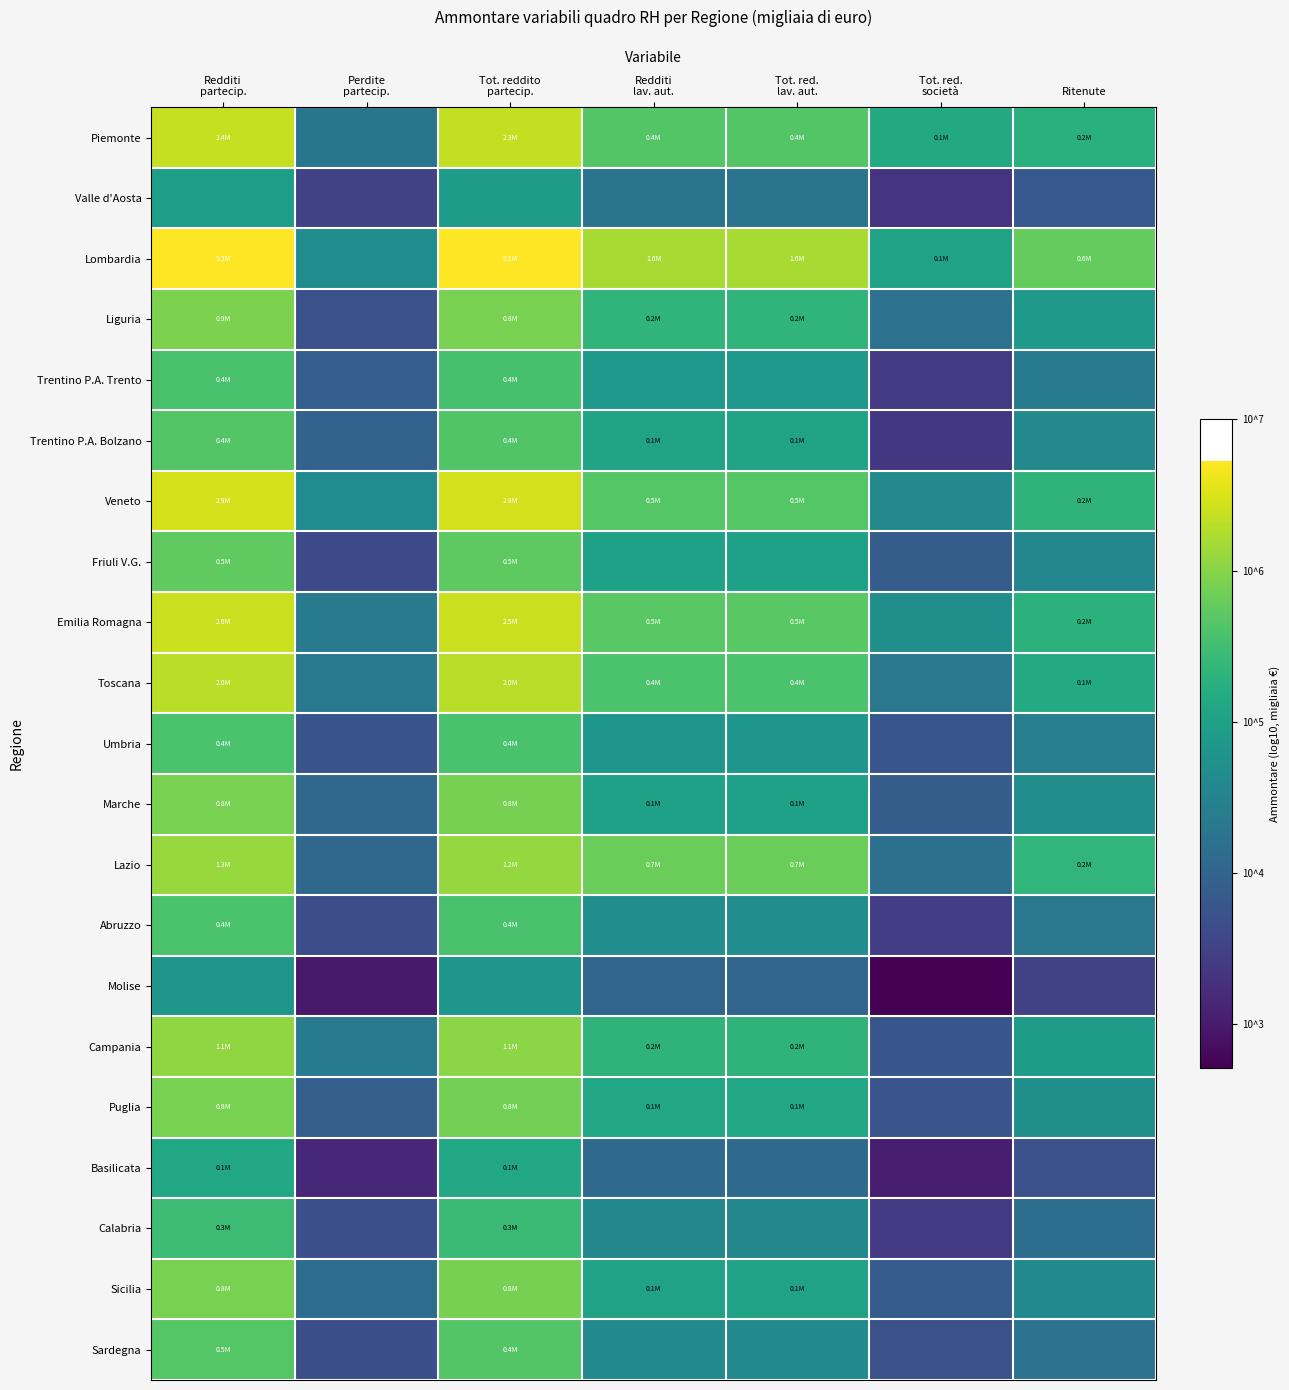

What is the greatest value displayed?

6.7